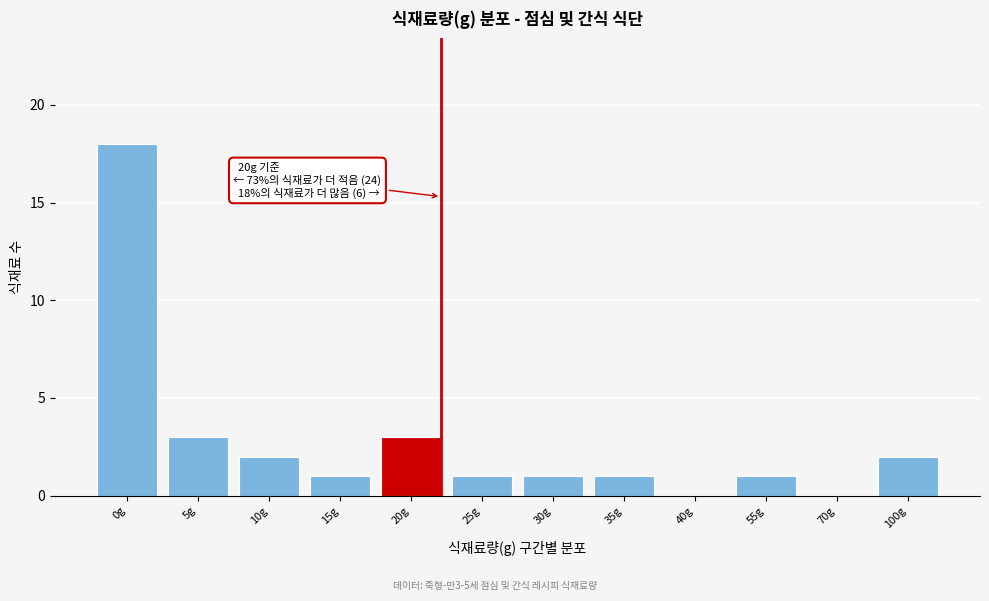

Reading left to right, transcribe all the data shown in this chart.

0g=18	5g=3	10g=2	15g=1	20g=3	25g=1	30g=1	35g=1	40g=0	55g=1	70g=0	100g=2